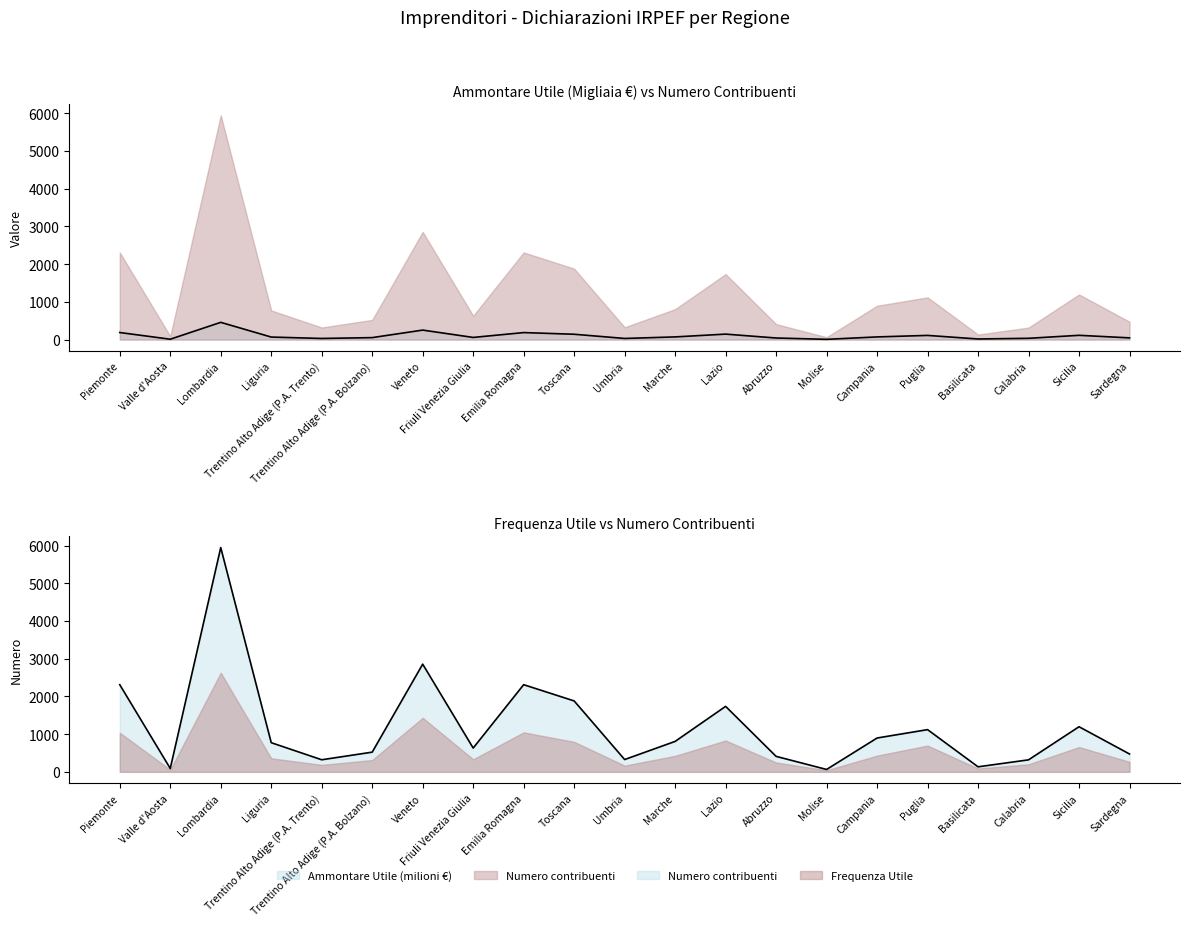

True or false: Frequenza Utile and Numero contribuenti cross at least once.

False